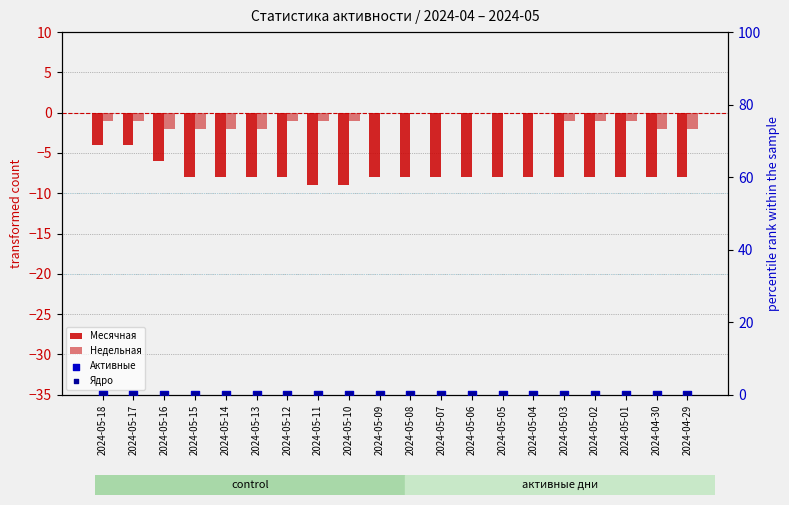

At which category is the sum across all series the highest?

2024-05-18